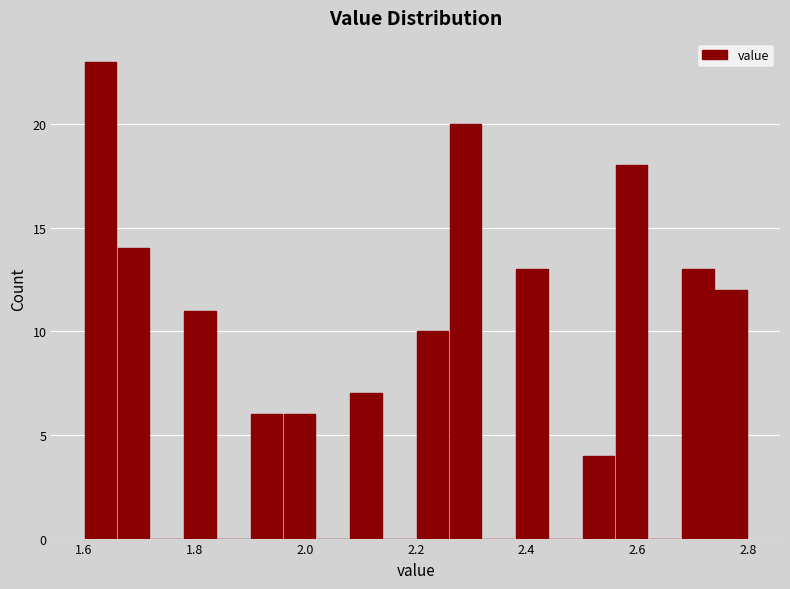

Read against the x-axis, roughly where is the centre of the tallest bar?

1.64